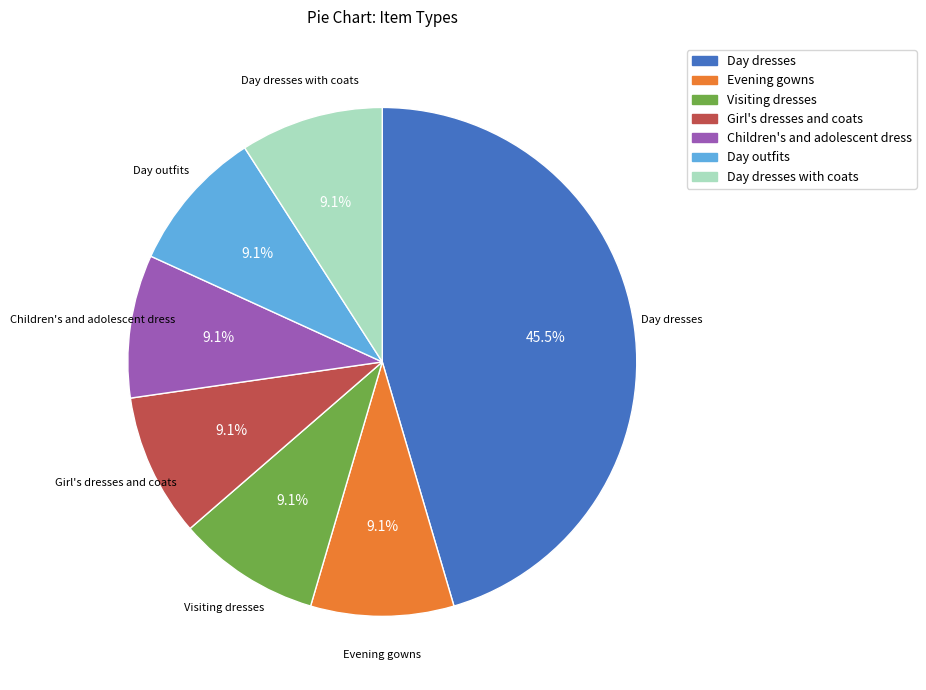

Is there a majority slice in this chart?

No